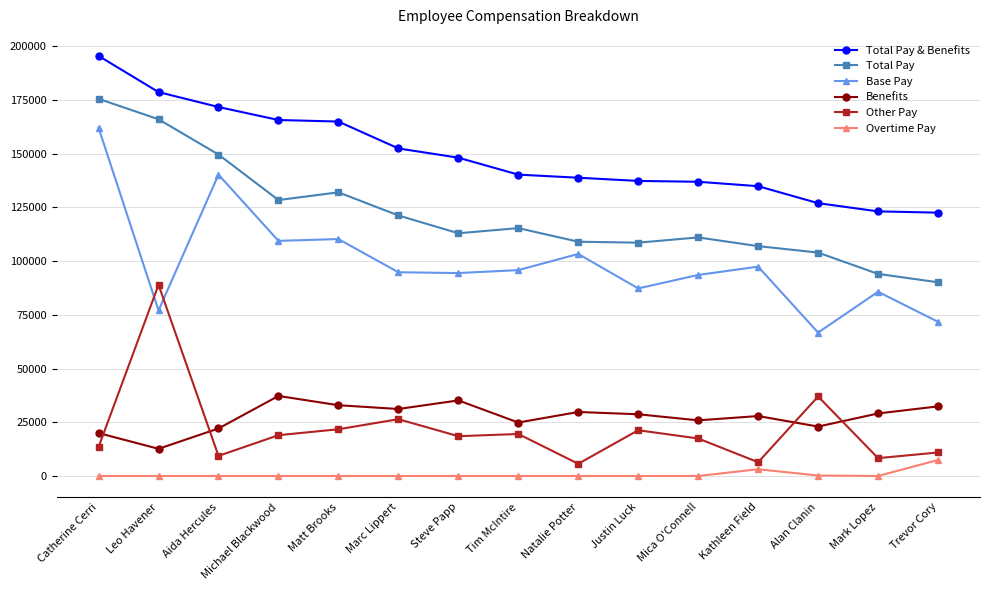

What value does the Total Pay series have at Matt Brooks?

132005.3